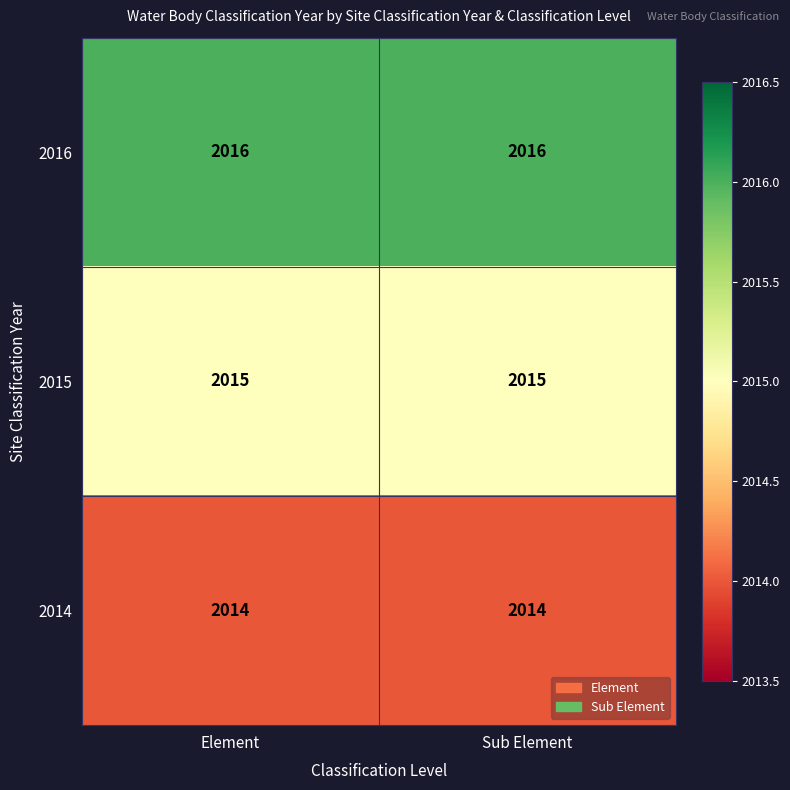

Read the 2016 value at Sub Element.

2016